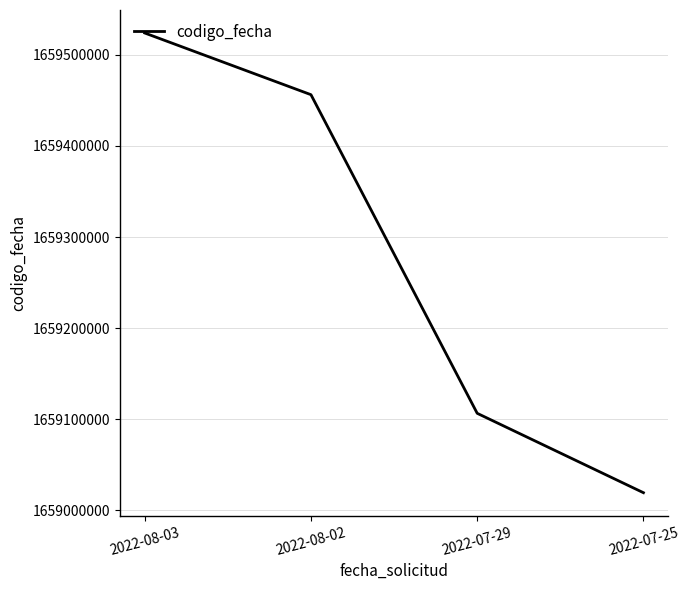

Approximately how many times larger is the value at 2022-08-02 compared to 2022-07-29?

1.0